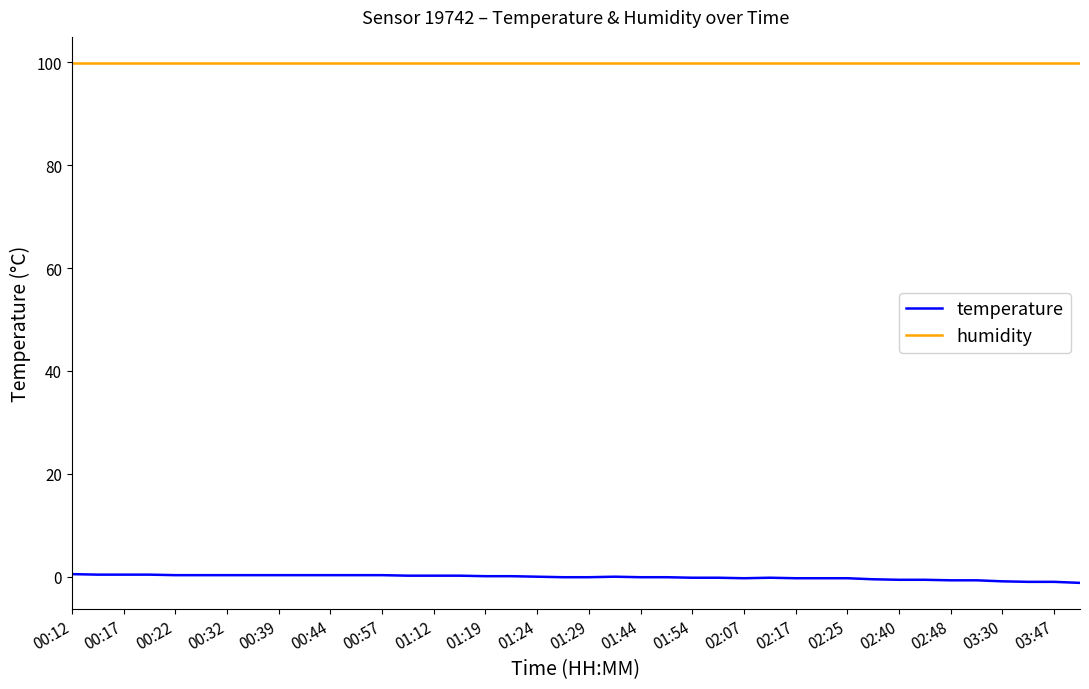

What is the maximum value for humidity?

99.9